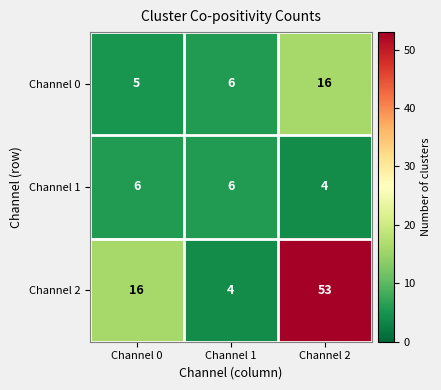

List the series in order of their overall mean, highest first.

Channel 2, Channel 0, Channel 1